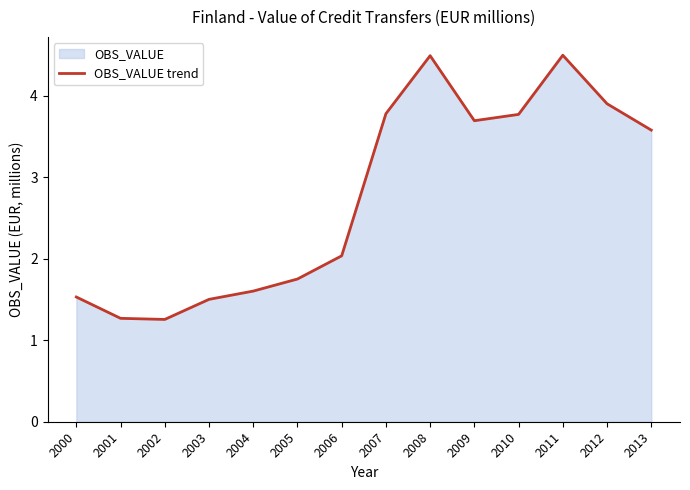

What is the difference between the maximum and second lowest values?

3.2